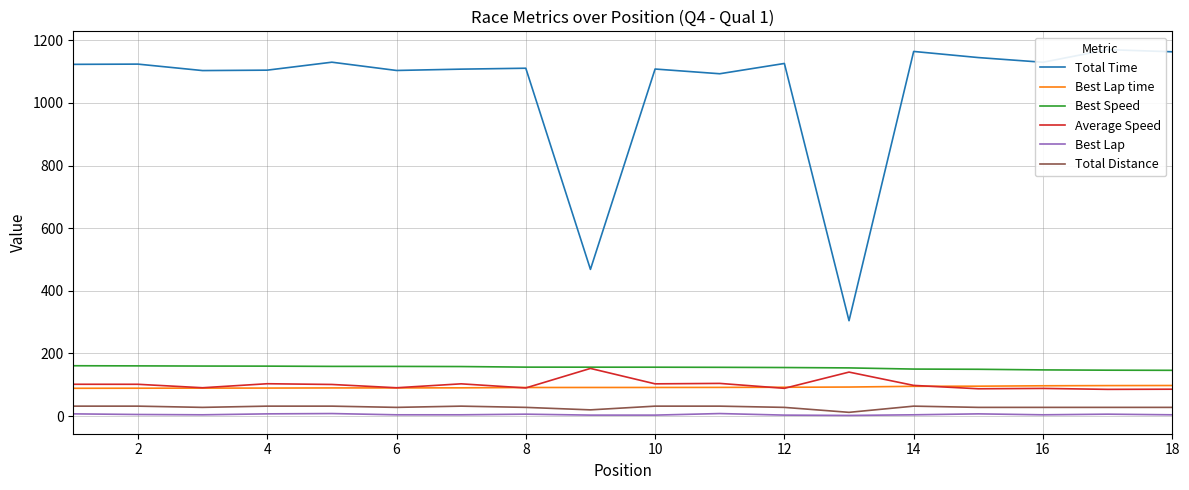

The value of Total Distance at 18 is 27.7. True or false?

True